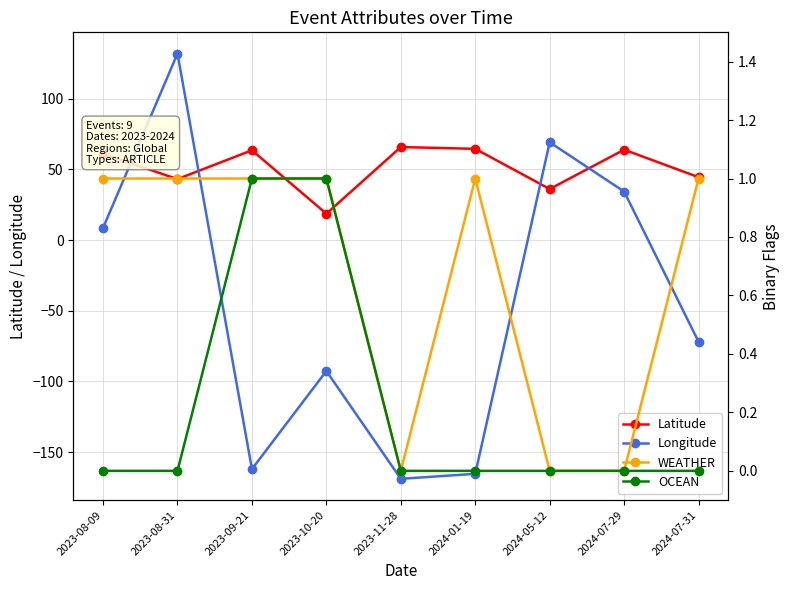

Which series has the largest total across all categories?

Latitude